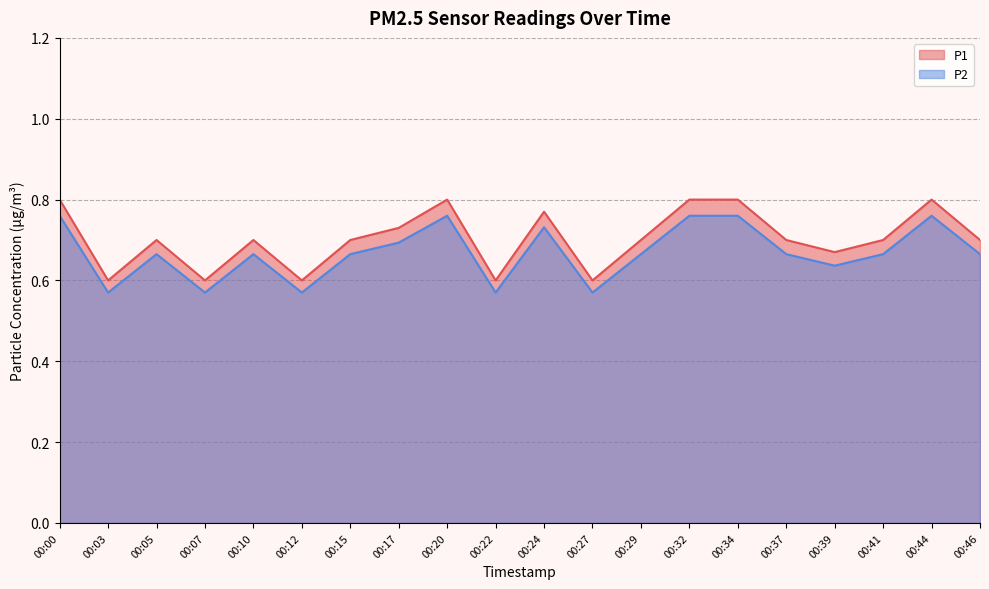

What is the minimum value for P2?

0.6